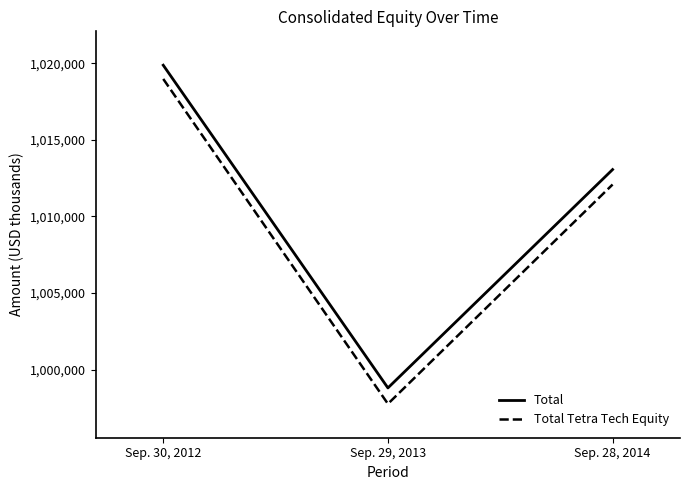

How many lines are shown in the chart?

2